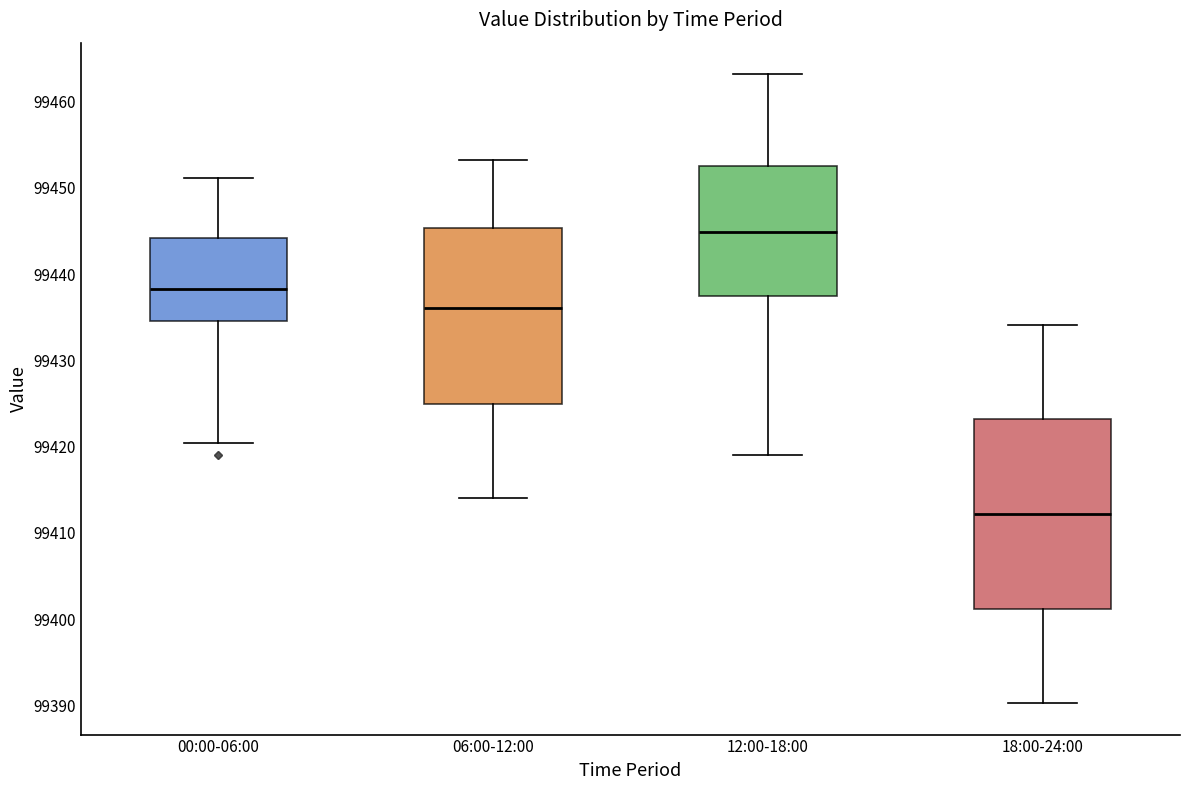

Which box is the tallest, from its lower edge to its upper edge?

18:00-24:00